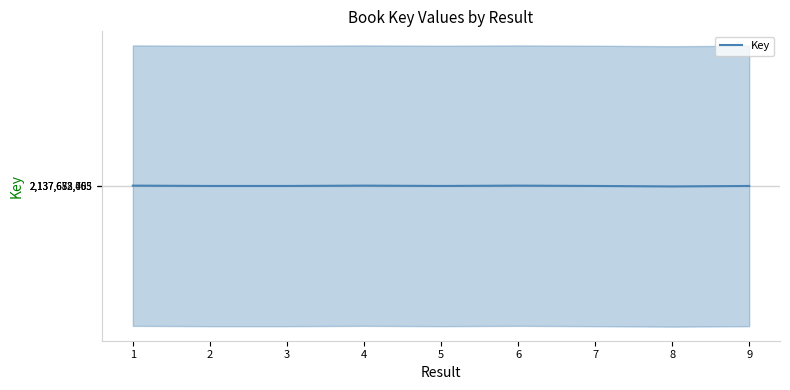

Is this an area chart (filled region under the line)?

No